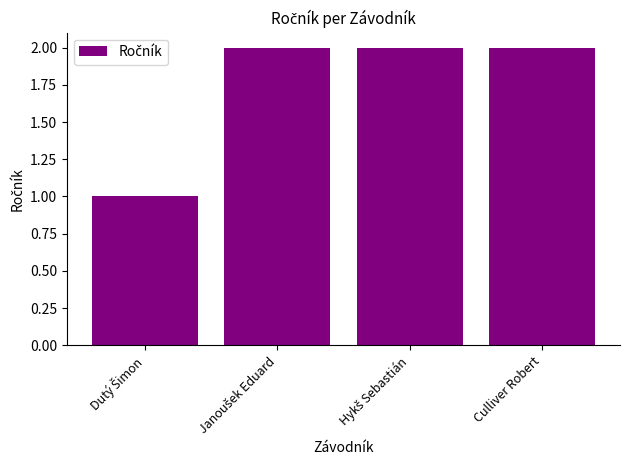

Reading left to right, what are all the values shown in this chart?

1	2	2	2